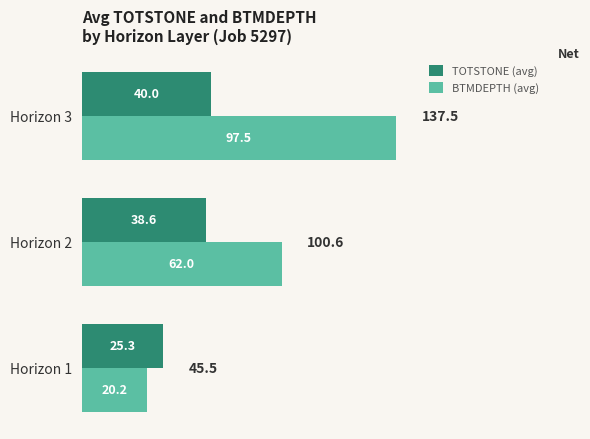

Which series has the widest spread of values?

BTMDEPTH (avg)